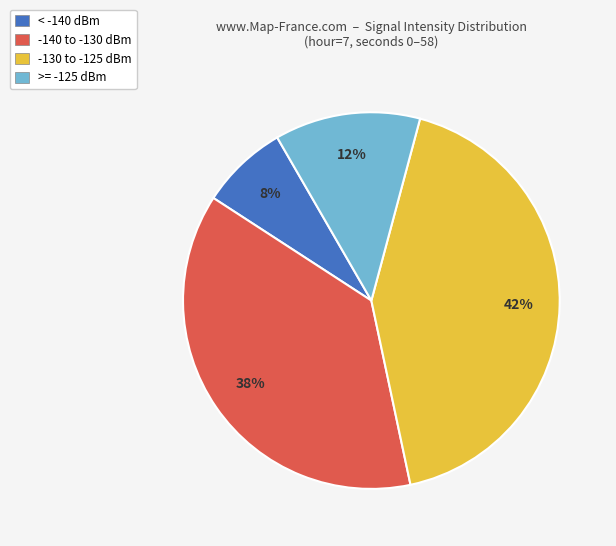

Rank the categories by value from lowest to highest.

< -140 dBm, >= -125 dBm, -140 to -130 dBm, -130 to -125 dBm